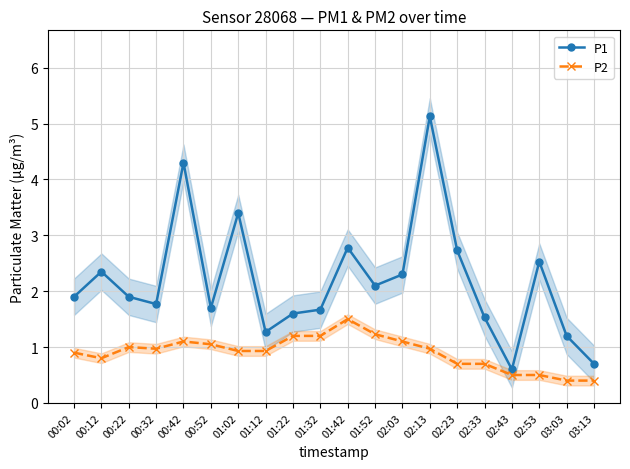

True or false: P1 has more than 0 interior local peaks.

True